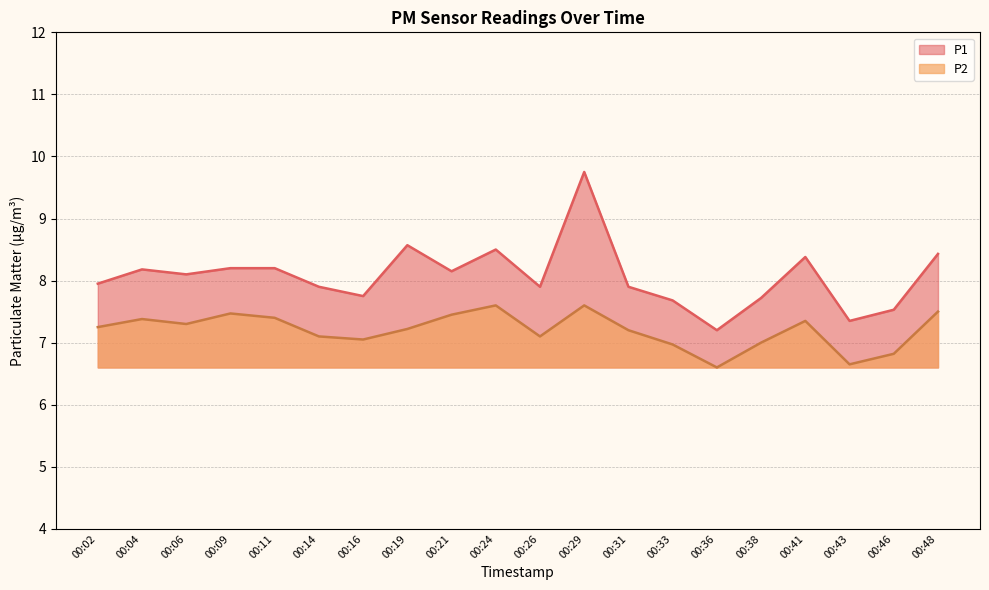

How many data points in P2 are less than 7?

4